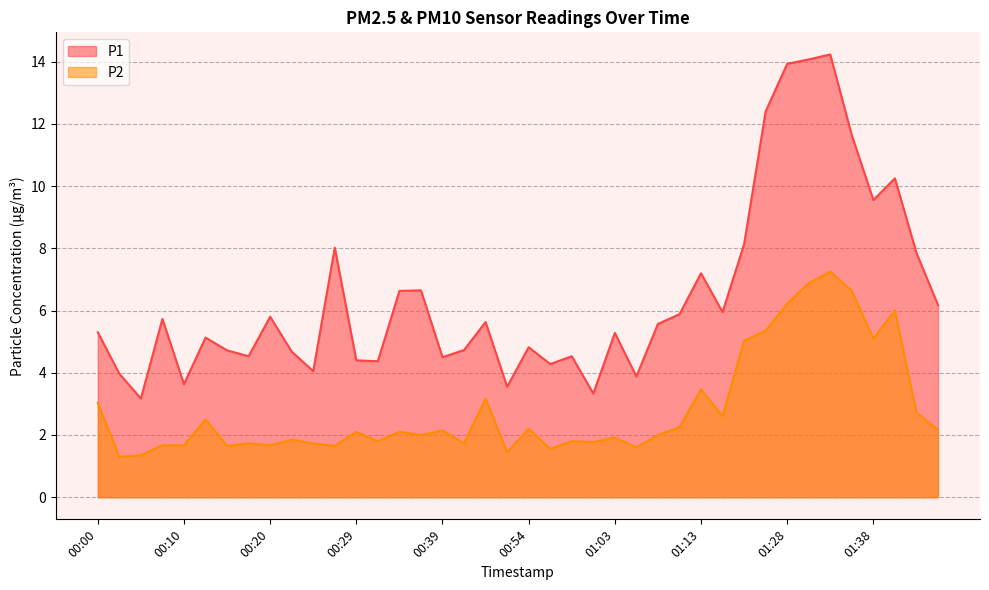

The value of P1 at 00:41 is 8.3. True or false?

False